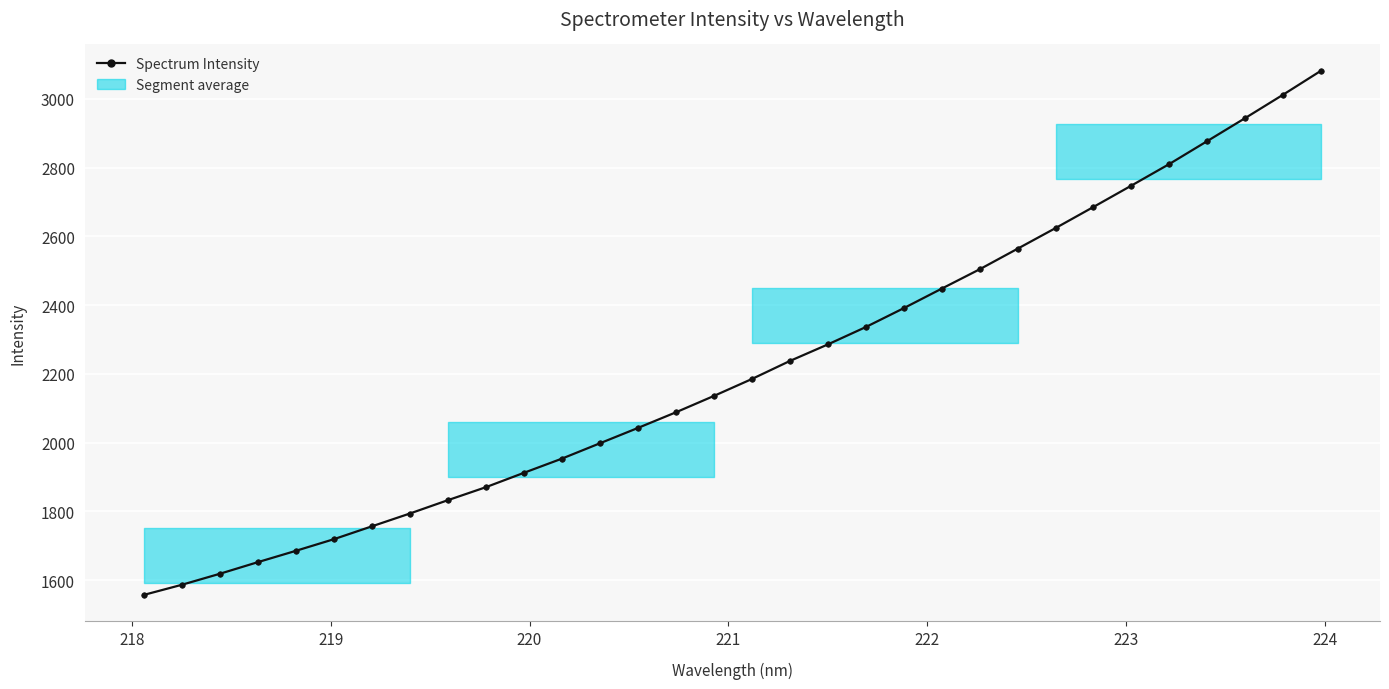

What is the difference between the second highest and second lowest values?

1425.9